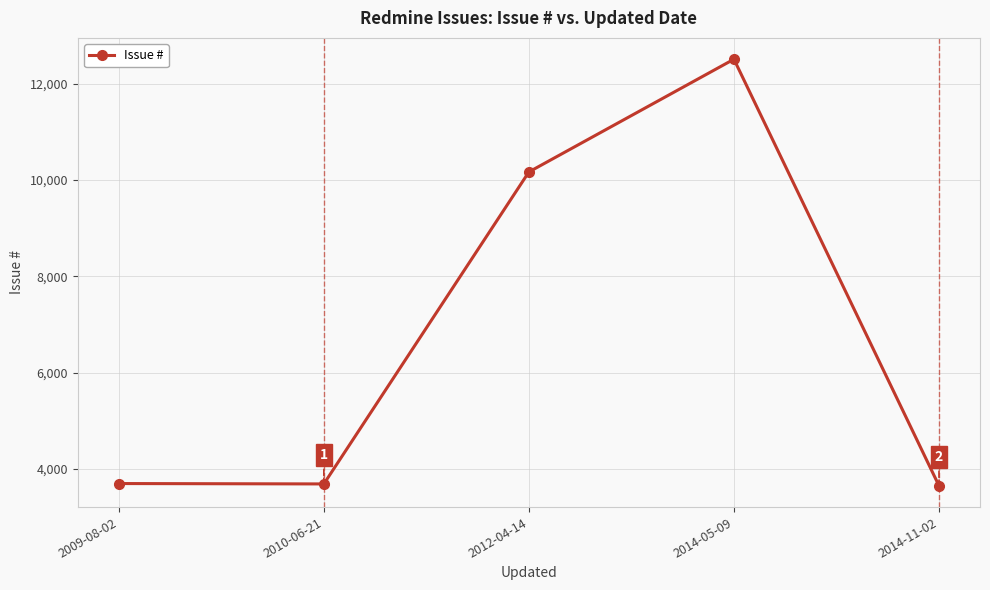

What is the sum of all values?

33722